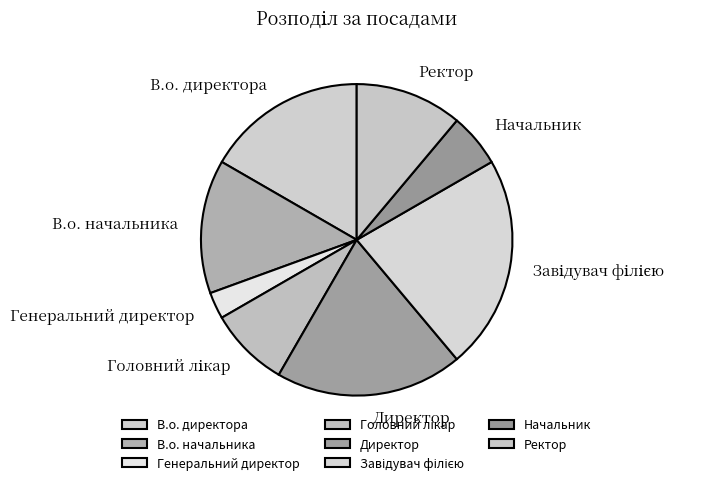

How many segments does this pie chart have?

8